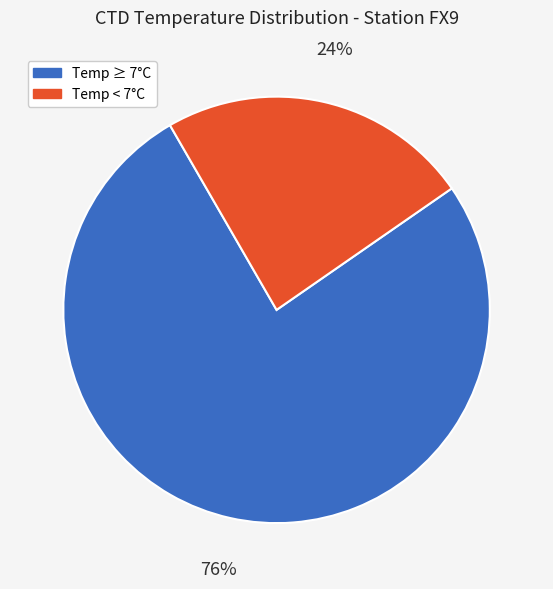

Does any single category account for the majority?

Yes